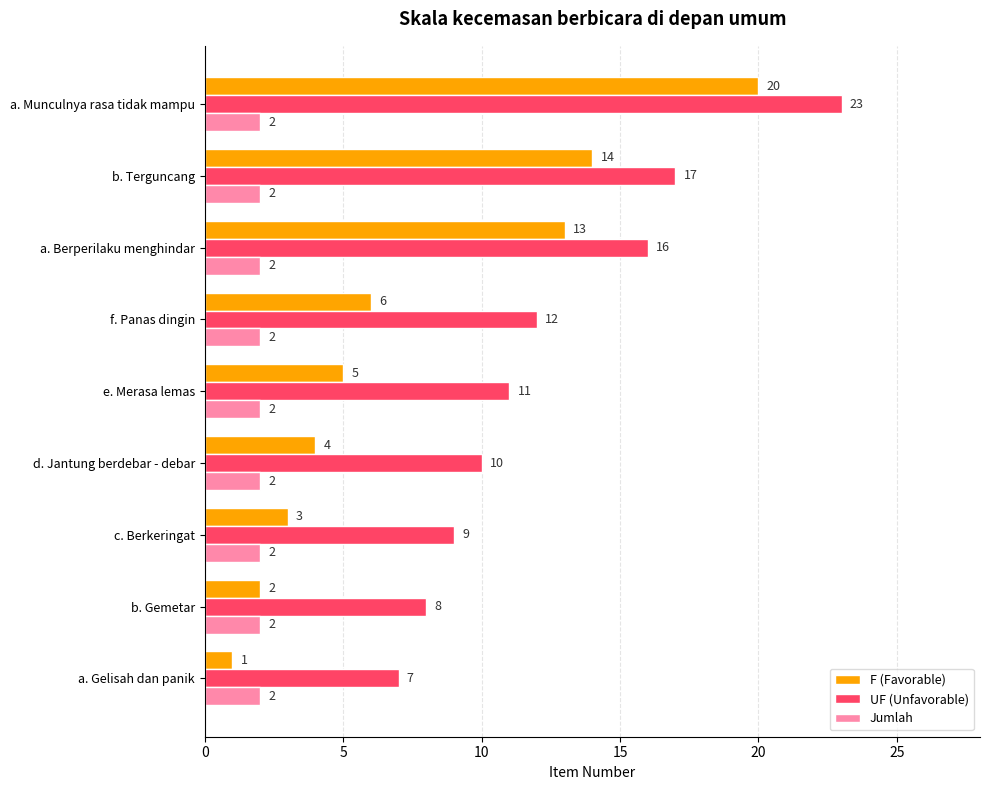

Rank the categories by F (Favorable) value from lowest to highest.

a. Gelisah dan panik, b. Gemetar, c. Berkeringat, d. Jantung berdebar - debar, e. Merasa lemas, f. Panas dingin, a. Berperilaku menghindar, b. Terguncang, a. Munculnya rasa tidak mampu